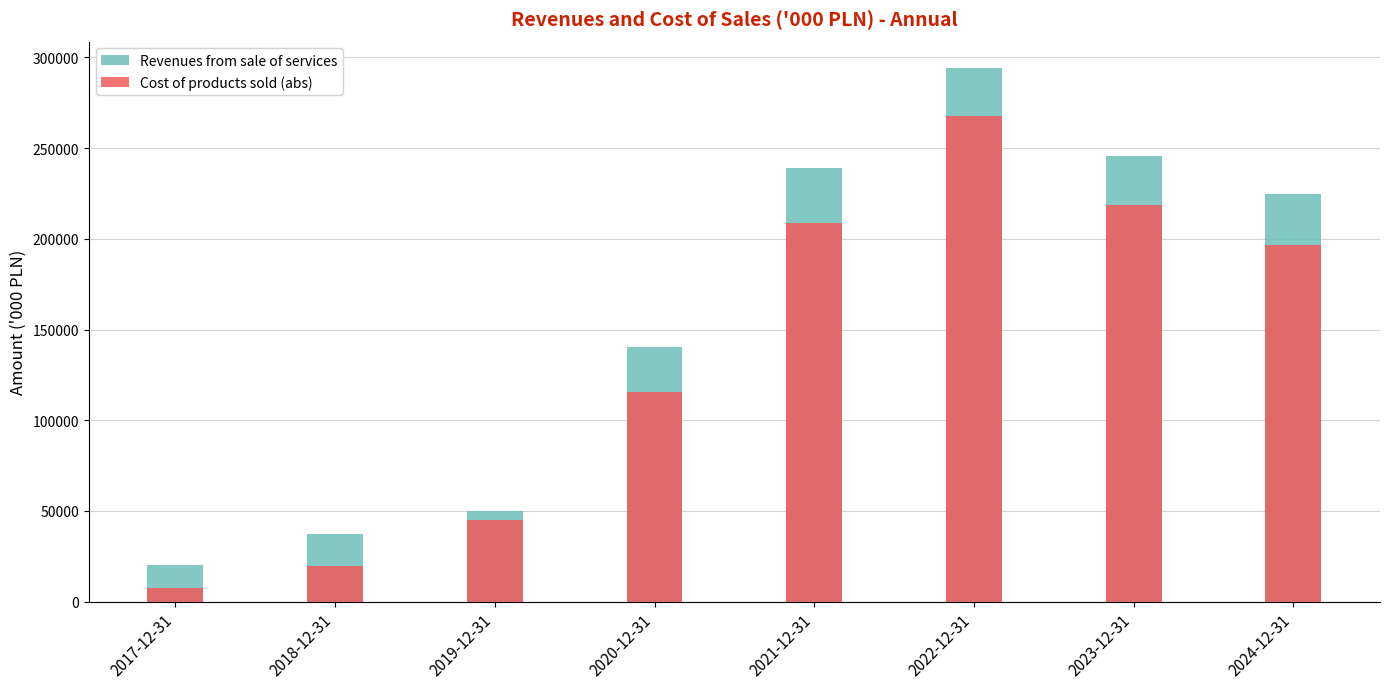

What is the maximum value shown in the chart?

294040